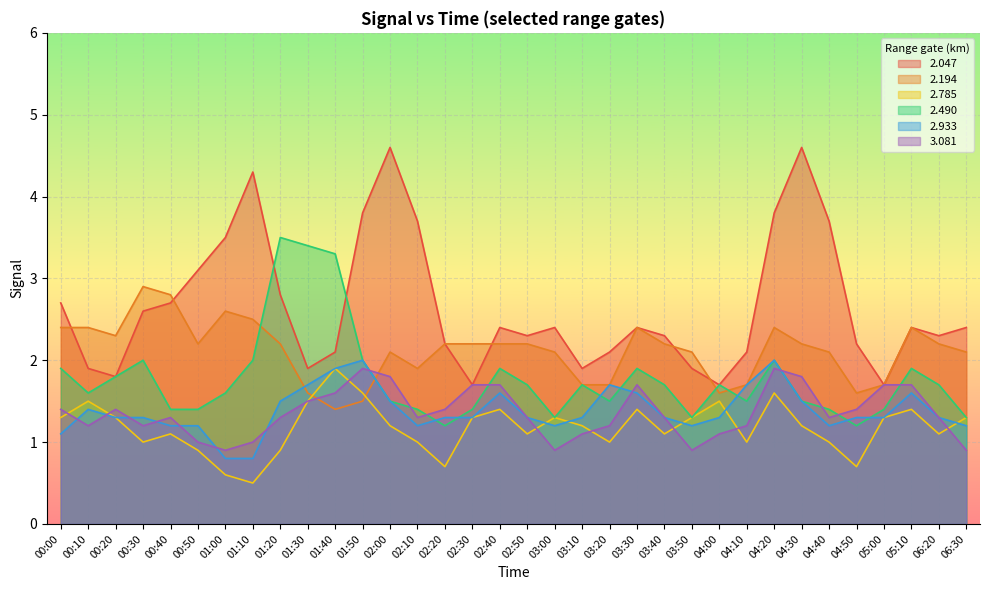

What are all the series names shown in the legend?

2.047, 2.194, 2.785, 2.490, 2.933, 3.081